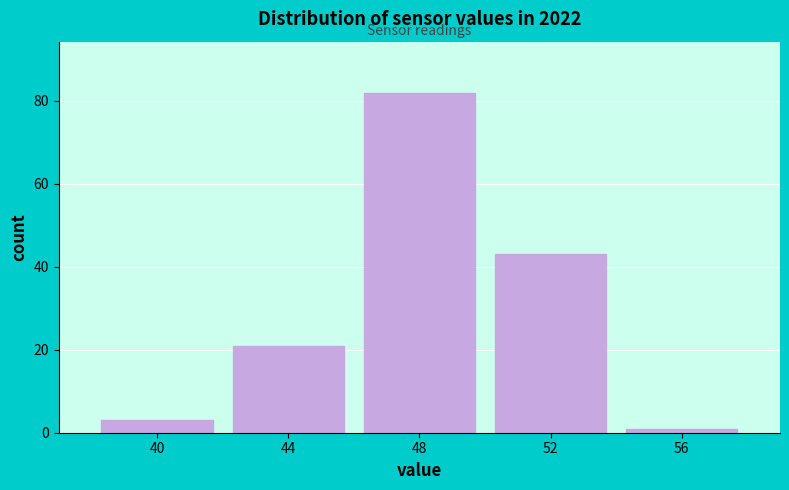

Reading right to left, extract all data points from this chart.

1	43	82	21	3